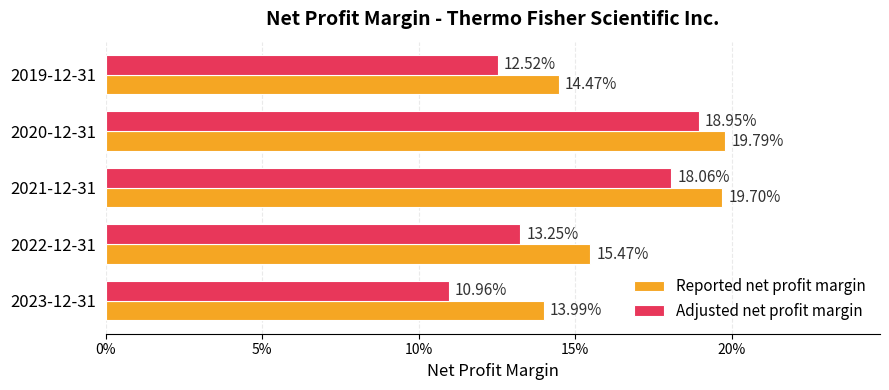

What are all the series names shown in the legend?

Reported net profit margin, Adjusted net profit margin